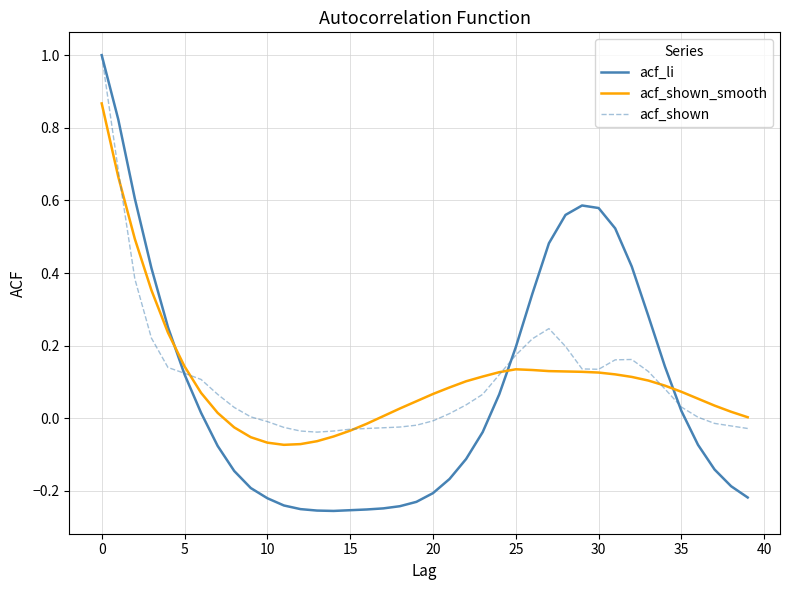

How many categories are shown in the chart?

40